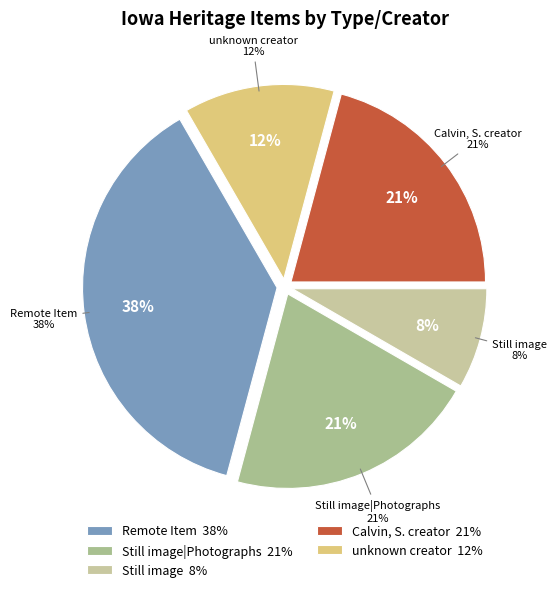

What is the largest slice in the pie chart?

Remote Item